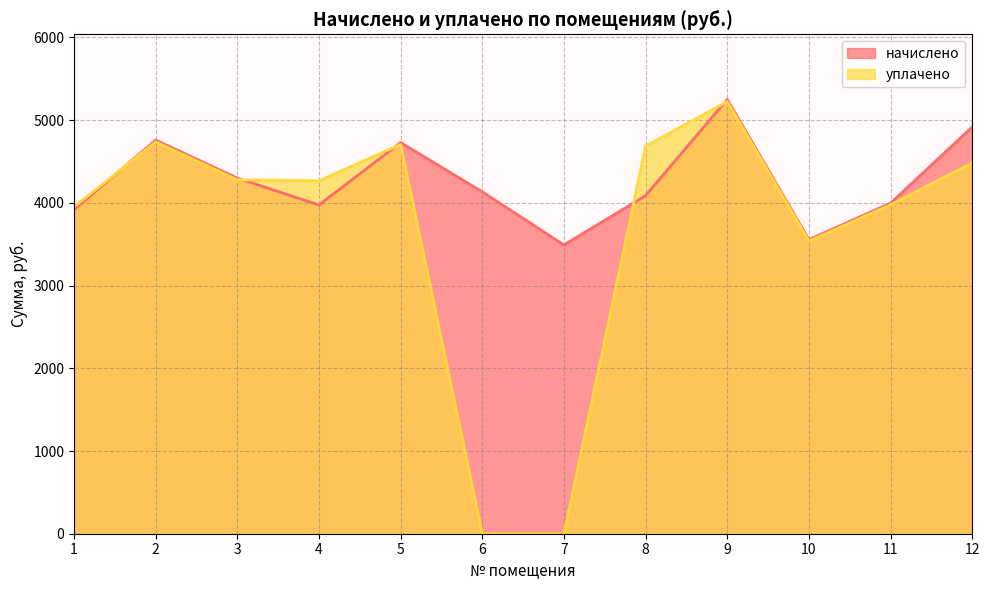

How many values in the начислено series exceed 4133?

6